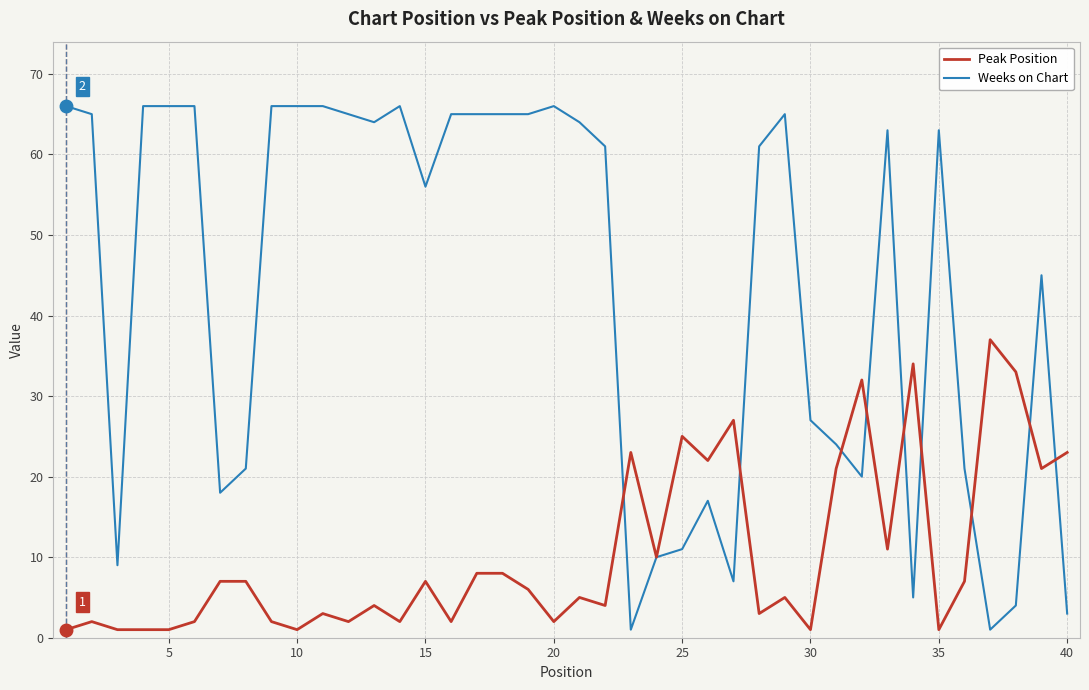

True or false: Weeks on Chart has more than 0 points higher than both neighbors.

True